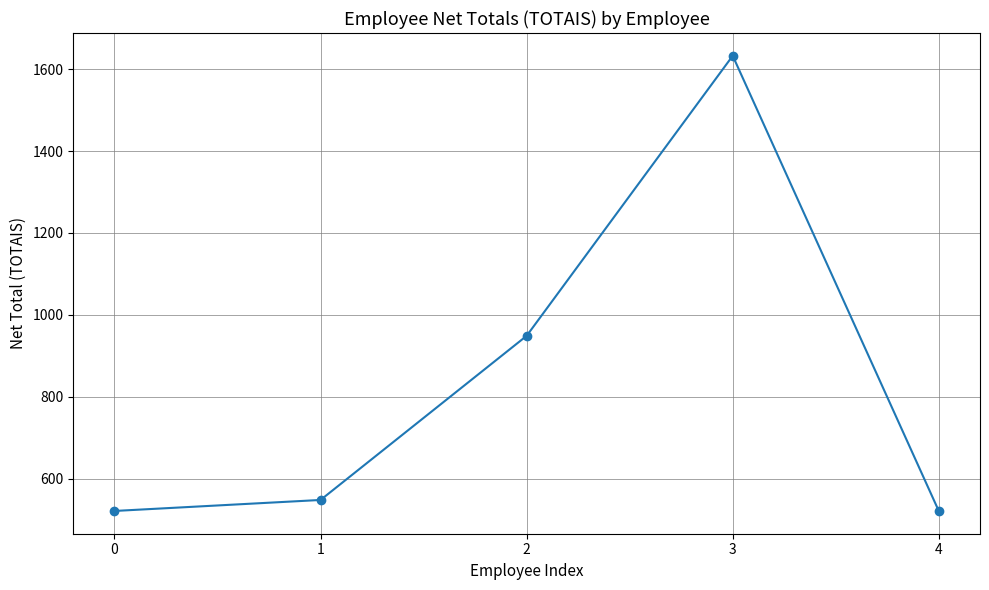

What is the sum of all values?

4171.6